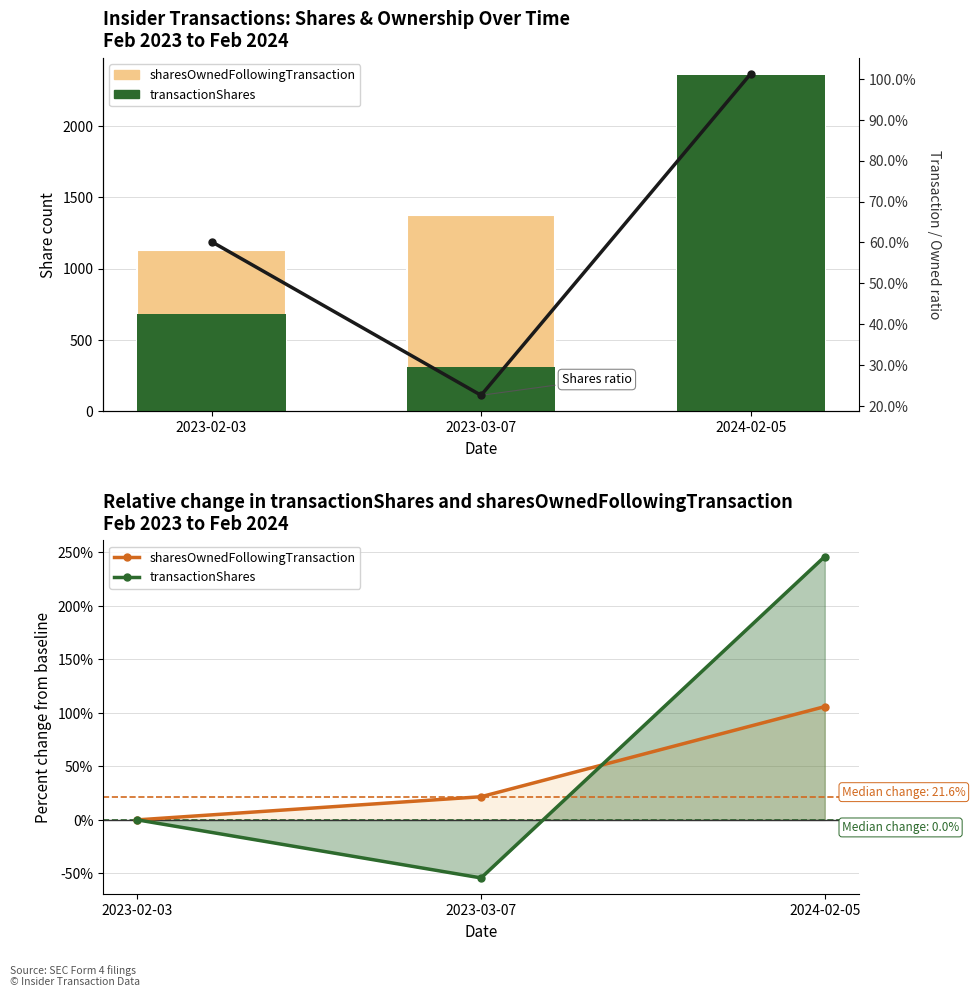

Rank the series at 2023-03-07 from lowest to highest value.

transactionShares, Shares ratio, sharesOwnedFollowingTransaction